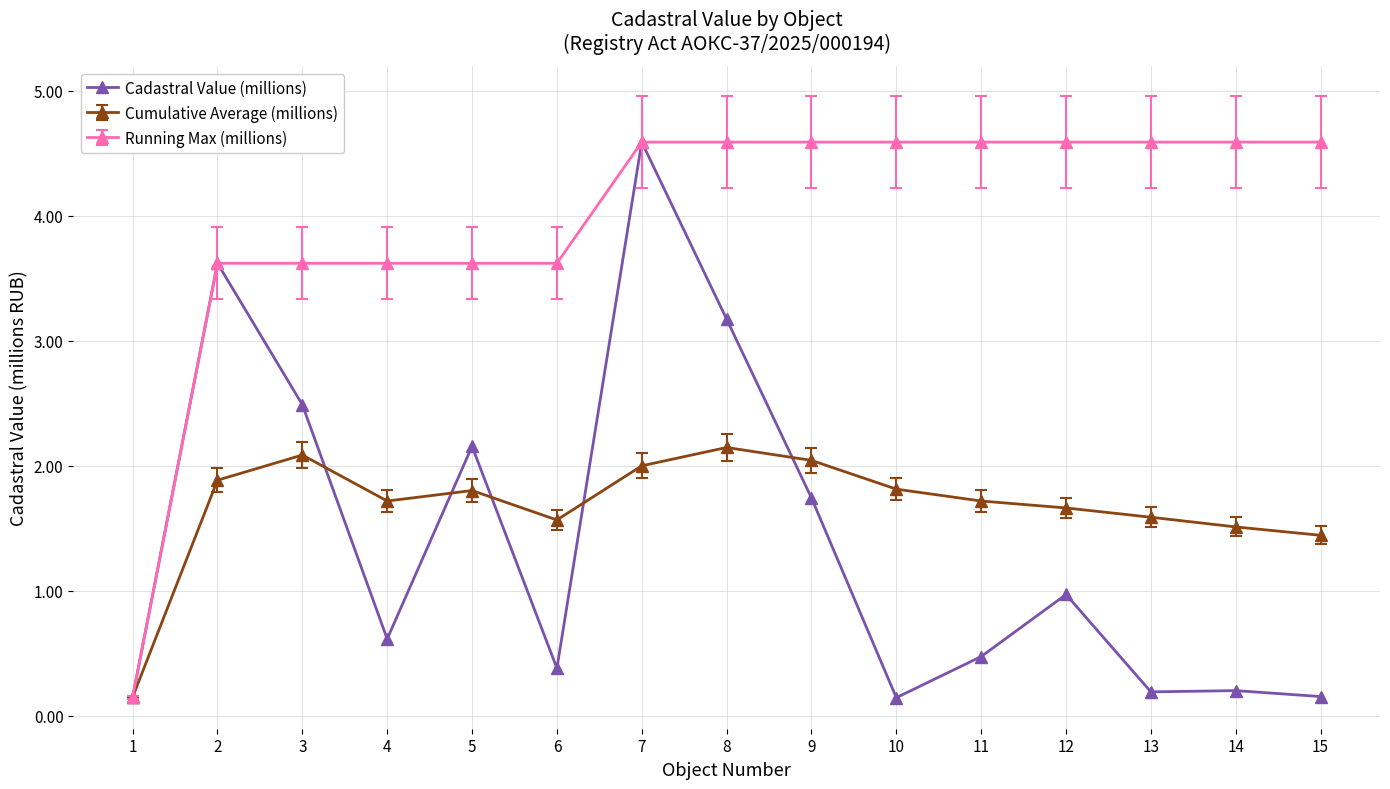

What is the value of the Cadastral Value (millions) point at the 15th from the left?

0.2